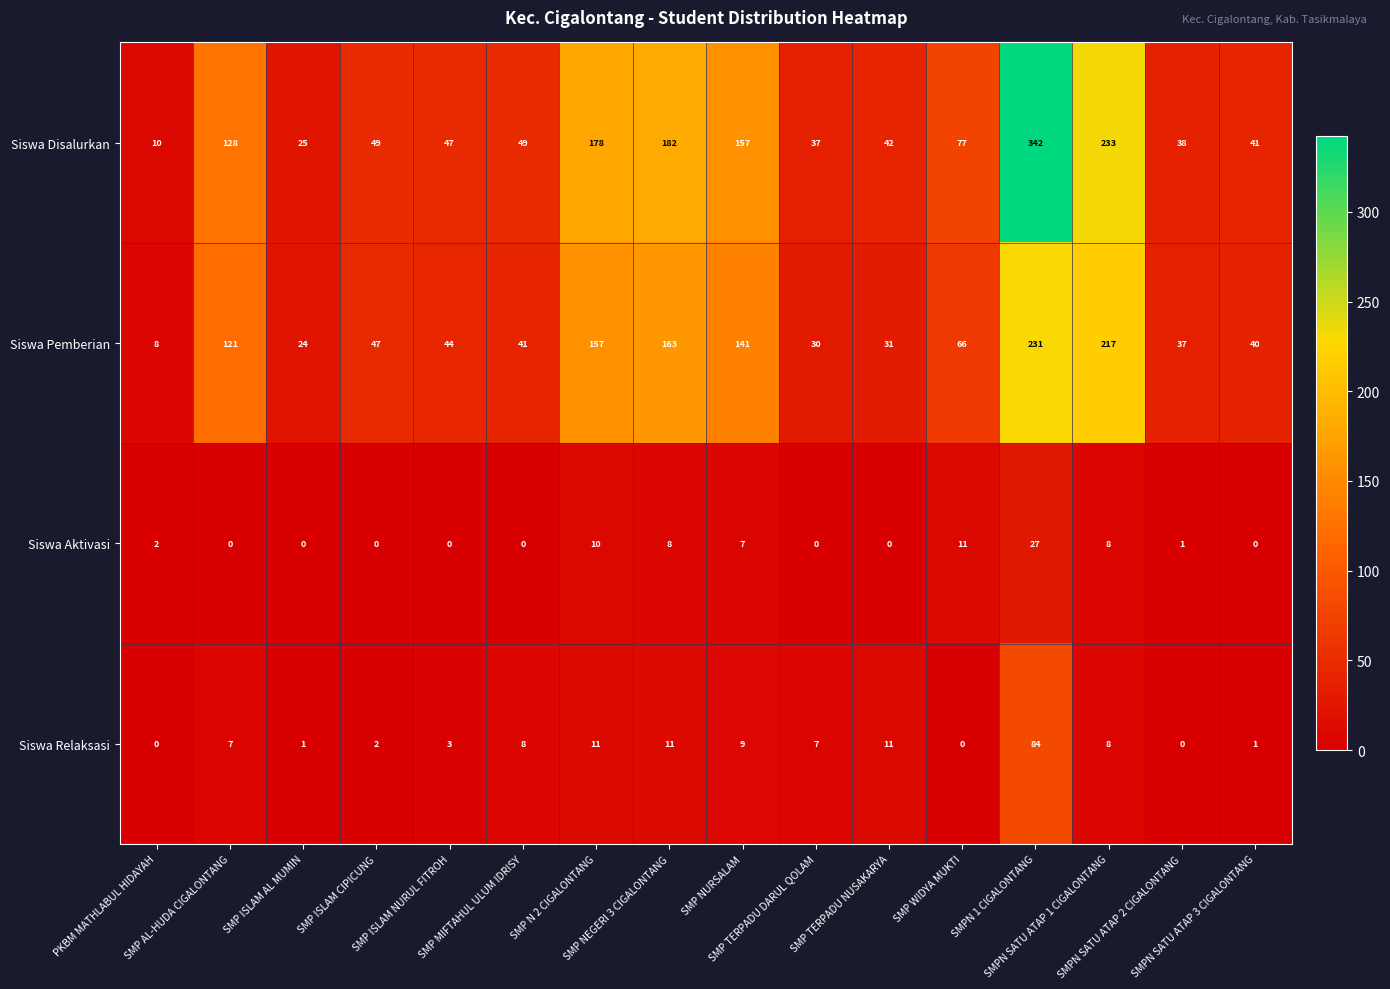

At SMP TERPADU NUSAKARYA, list the series in order from largest to smallest.

Siswa Disalurkan, Siswa Pemberian, Siswa Relaksasi, Siswa Aktivasi